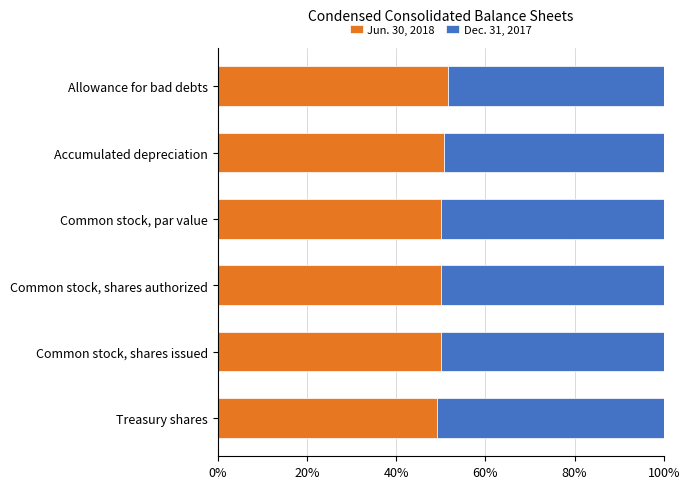

What is the total value across all series at Common stock, shares authorized?

100.0